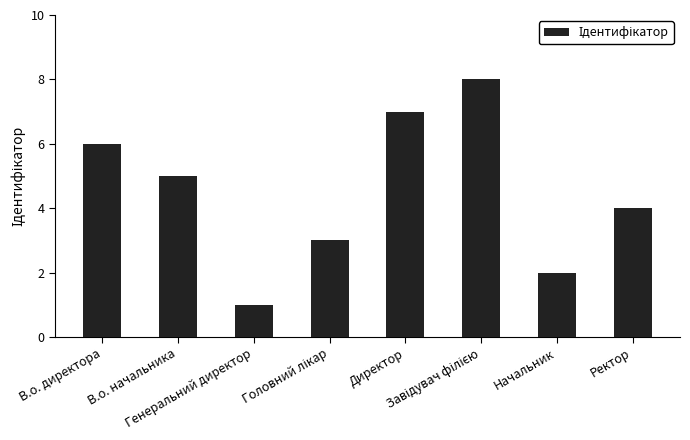

True or false: the data shows 2 at Начальник.

True